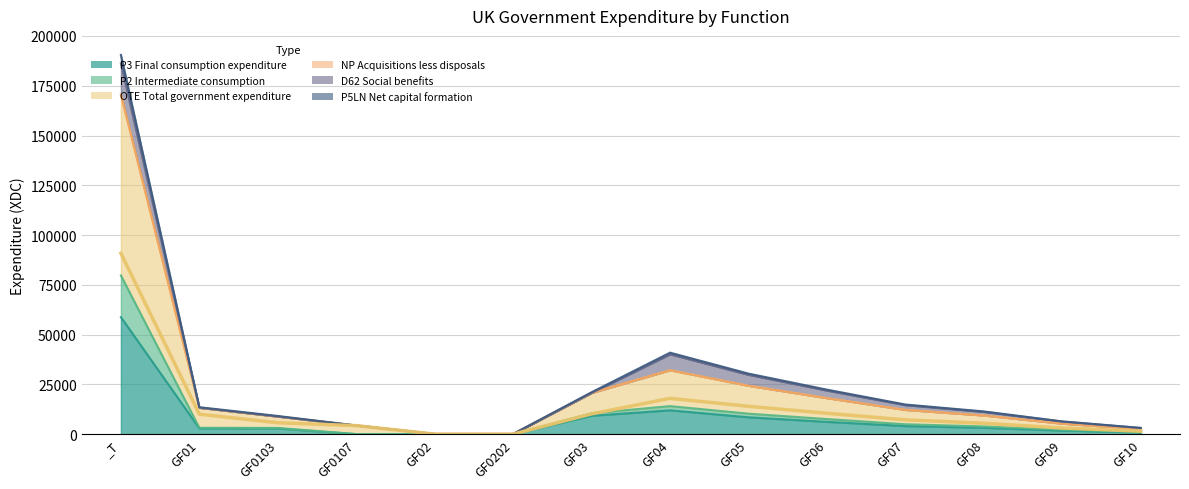

Is it true that P5LN Net capital formation equals 13588 at GF08?

False